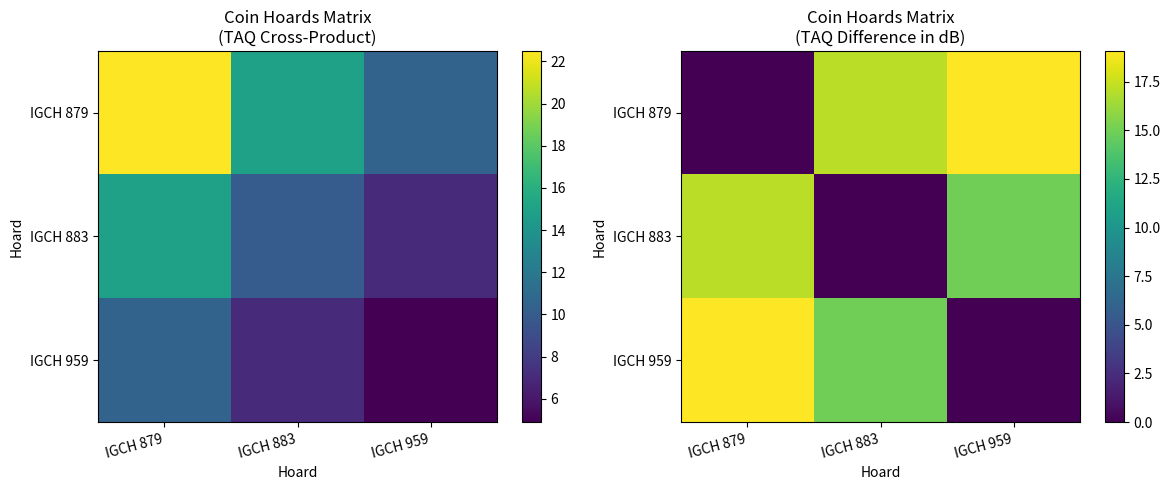

How many values in the IGCH 959 series exceed 14?

2